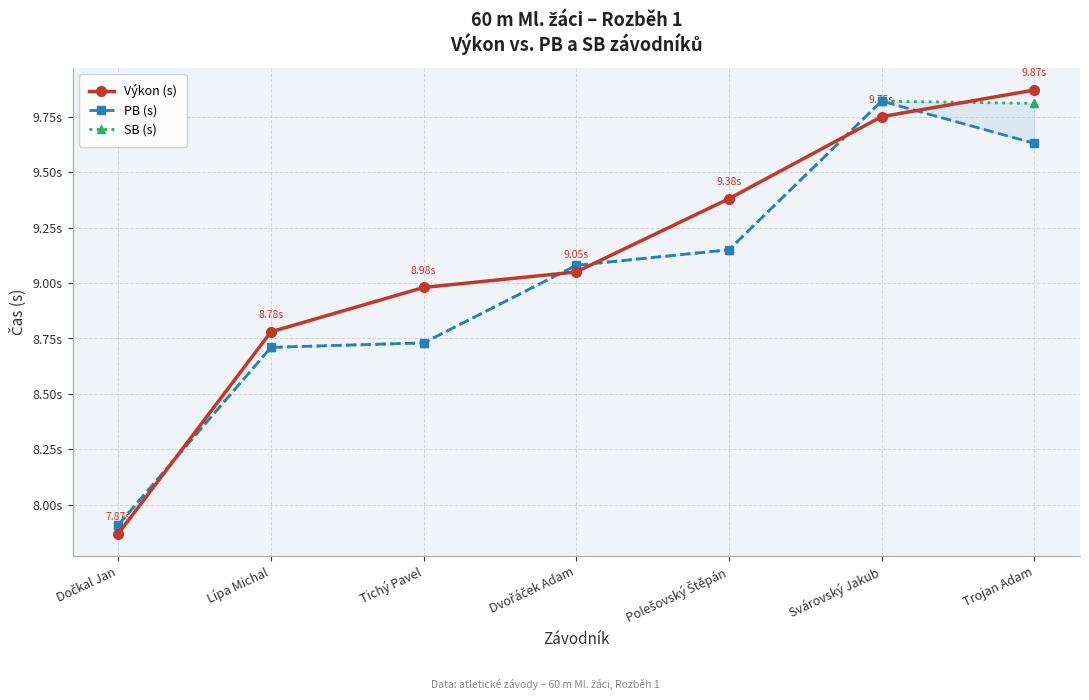

List the labels in order of Výkon (s) value, smallest first.

Dočkal Jan, Lípa Michal, Tichý Pavel, Dvořáček Adam, Polešovský Štěpán, Svárovský Jakub, Trojan Adam